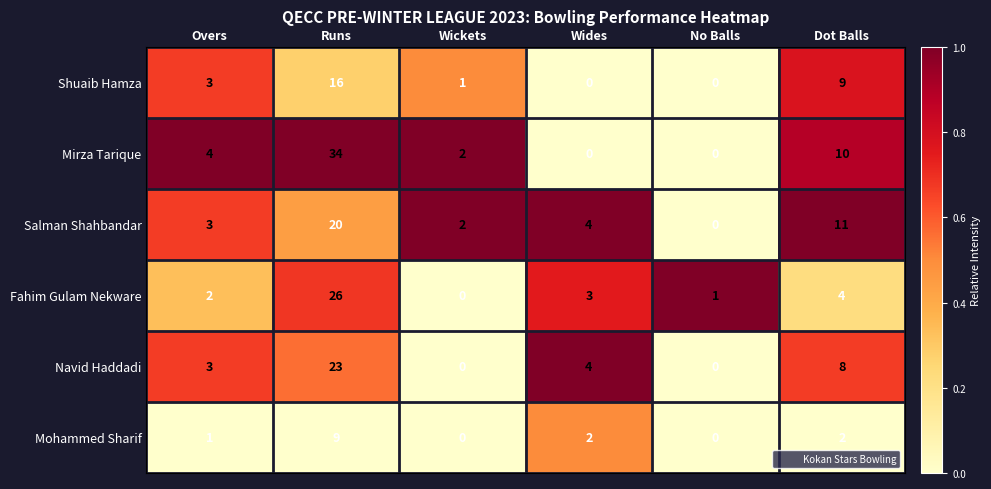

Where does the Salman Shahbandar series first go above 4?

Runs